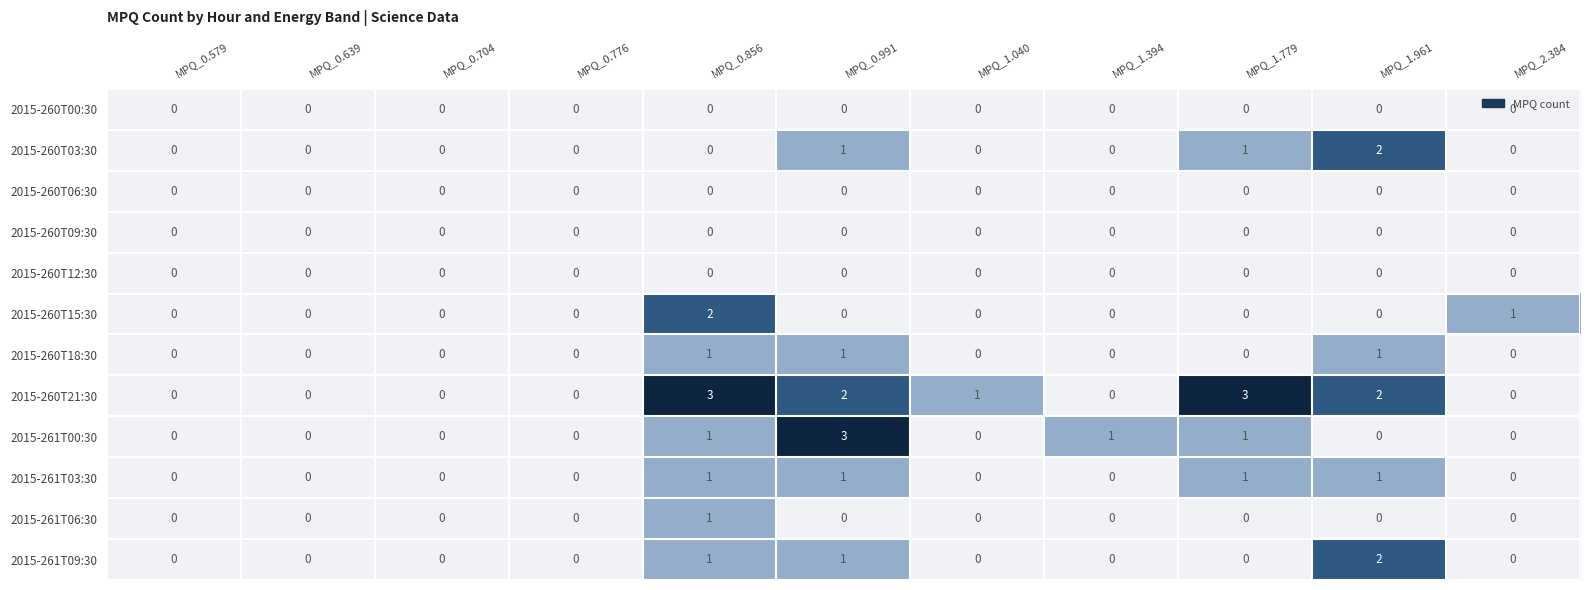

The 2015-260T00:30 series shows 0 at MPQ_0.704. True or false?

True